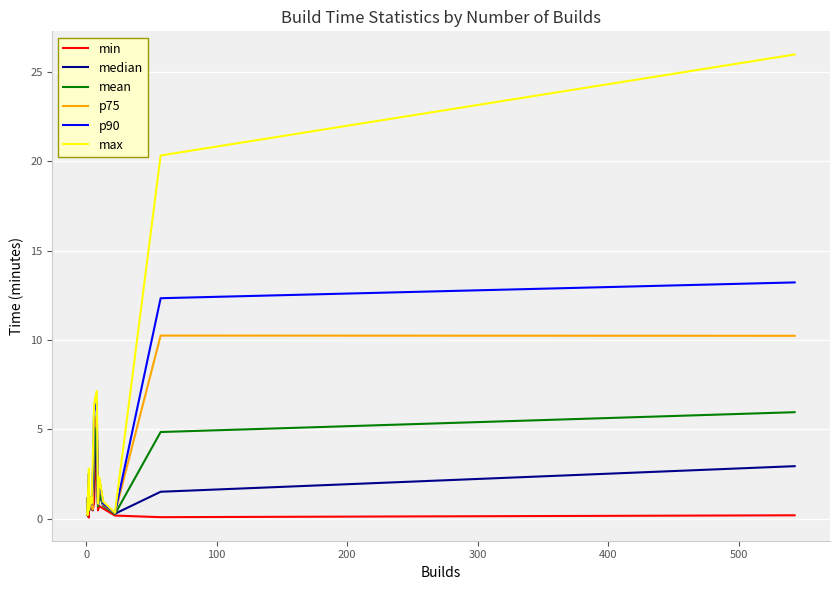

Where is max nearest to the value 13?

8